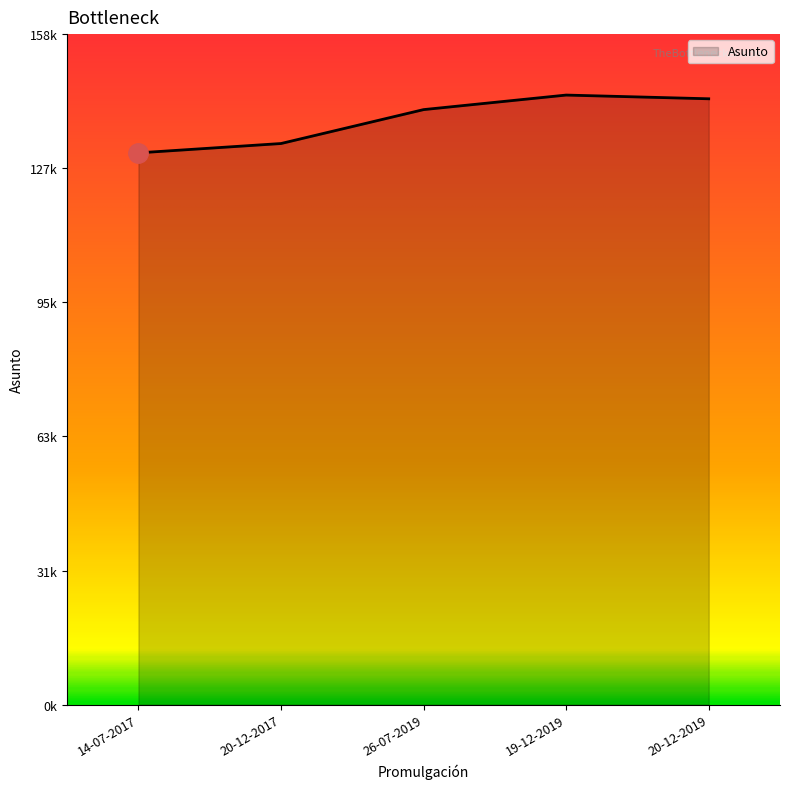

Is this an area chart (filled region under the line)?

Yes